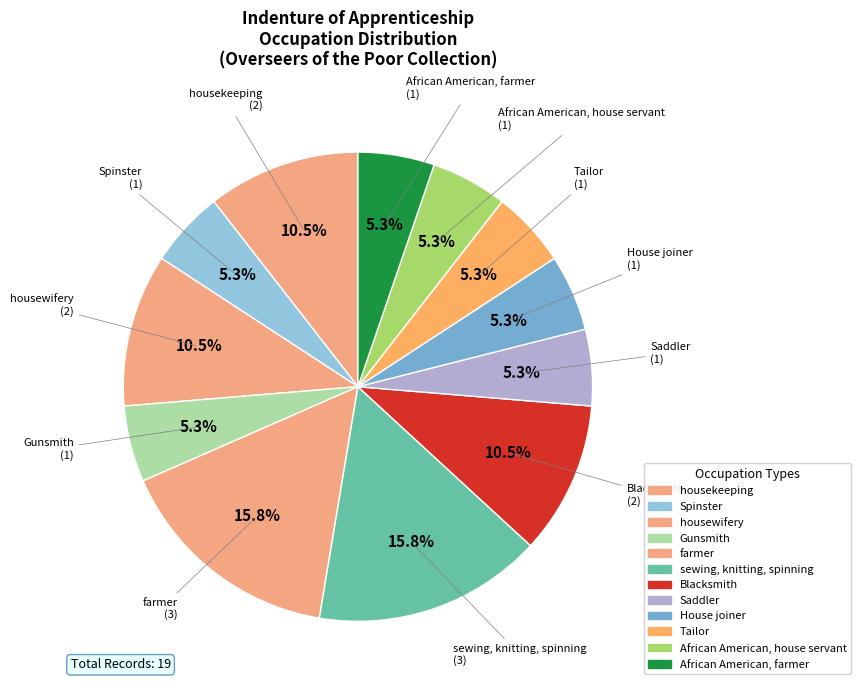

Between housewifery and Tailor, which is larger?

housewifery